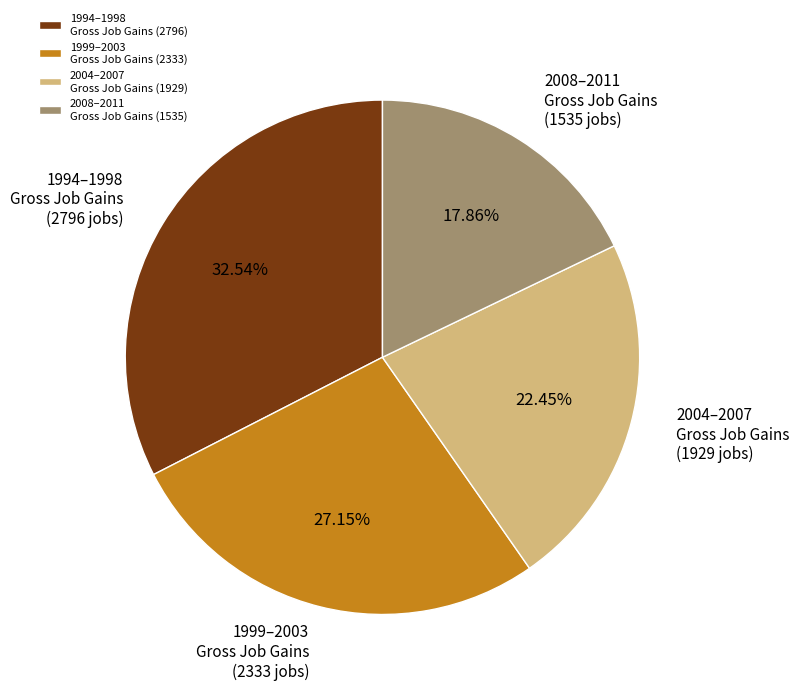

To the nearest percent, what is the average slice percentage?

25%